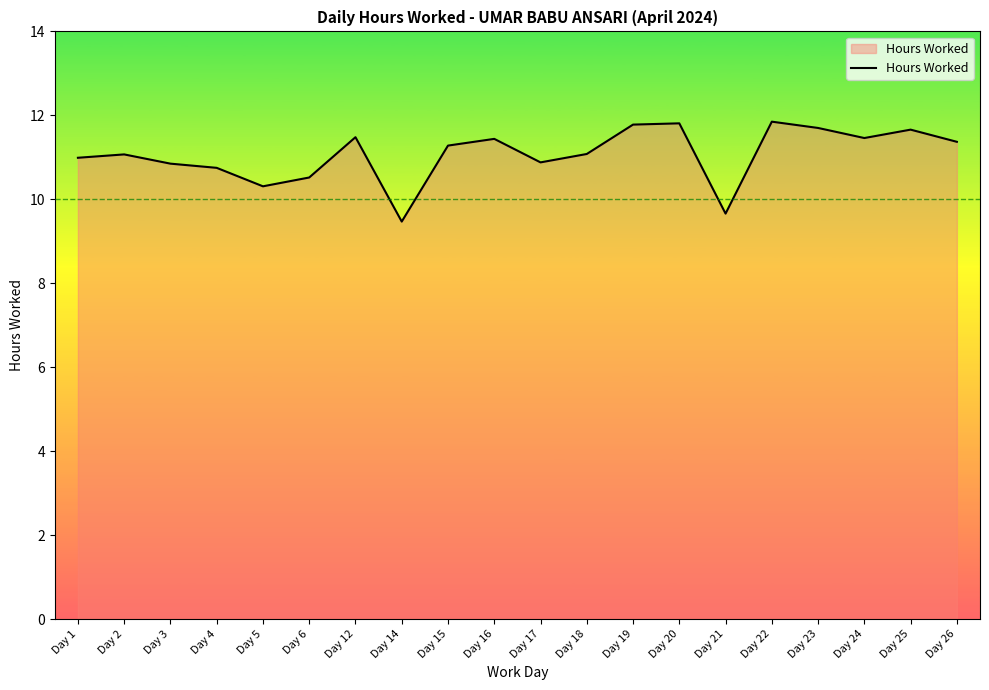

Does the chart have visible grid lines?

No